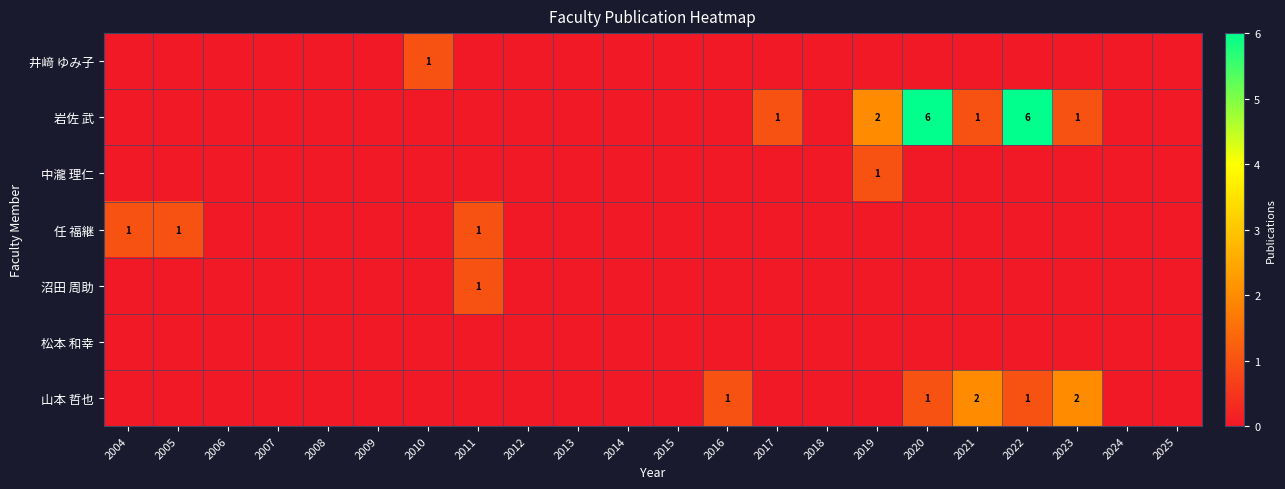

Is it true that 山本 哲也 equals 2 at 2023?

True